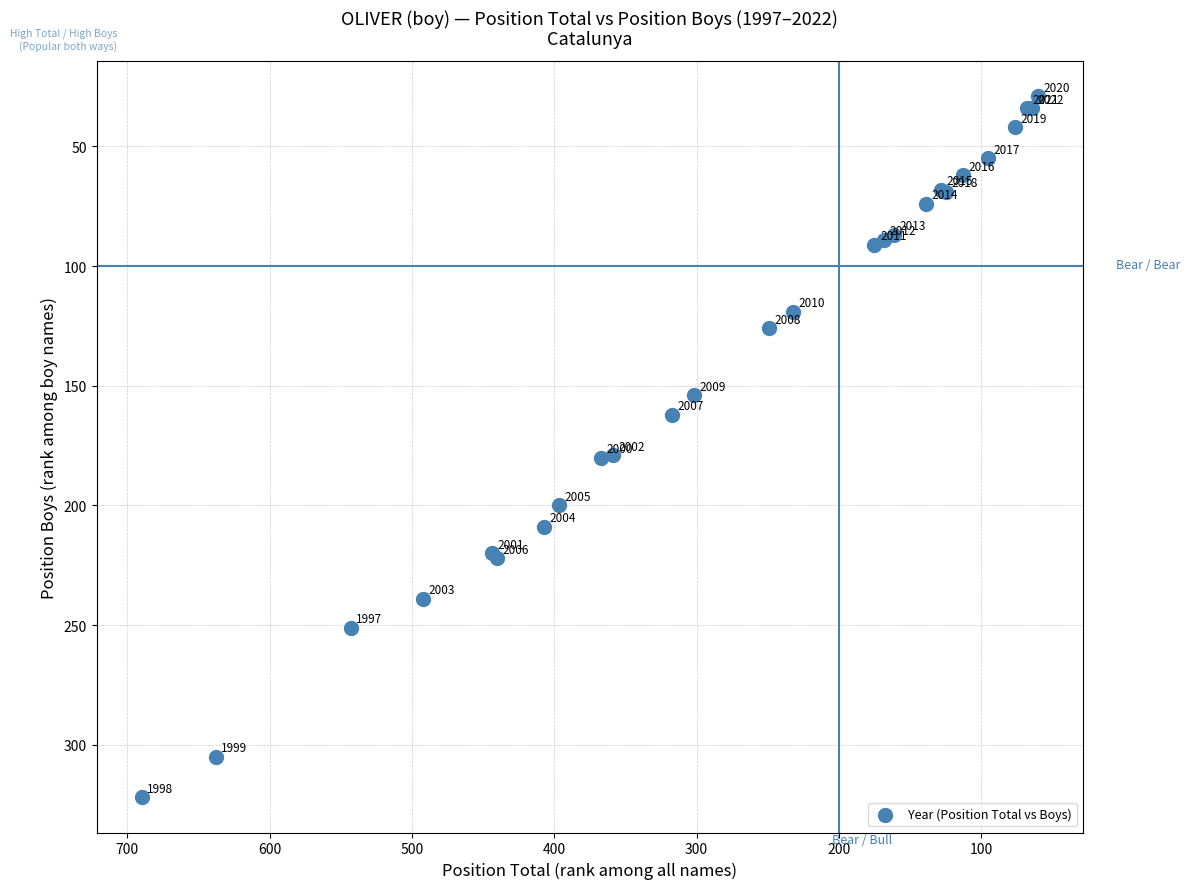

What Y value in the scatter plot is closest to 175?

179